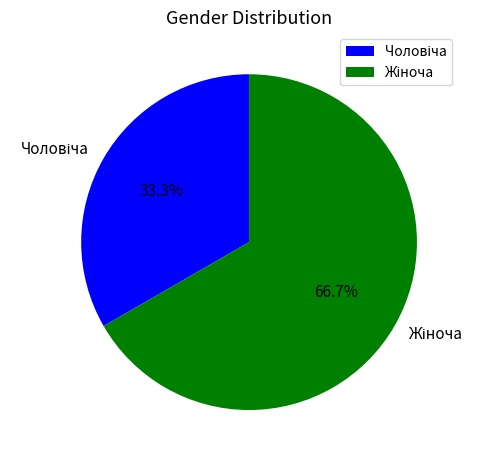

Is there any slice that represents more than half of the pie?

Yes